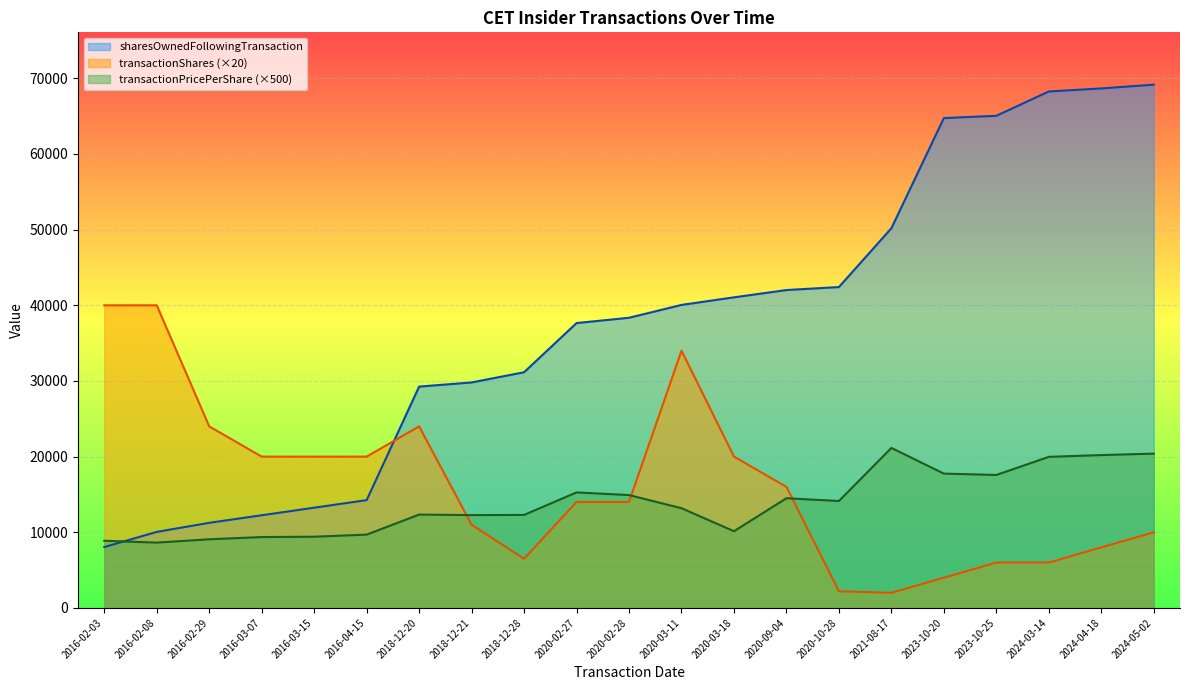

Which category has the highest value in the transactionShares series?

2016-02-03